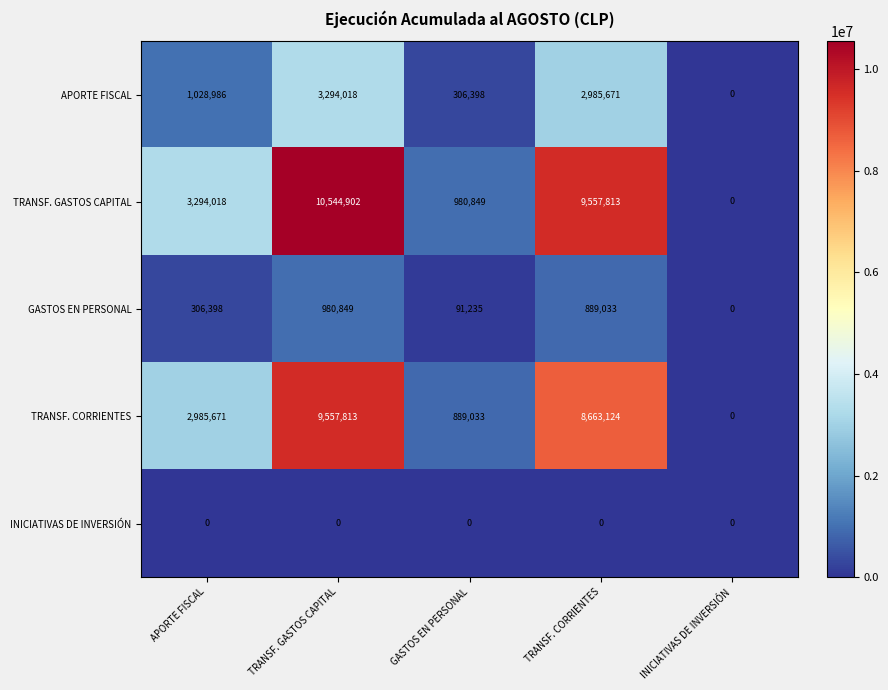

Reading left to right, extract all data points from this chart.

APORTE FISCAL: APORTE FISCAL=1028986	TRANSF. GASTOS CAPITAL=3294018	GASTOS EN PERSONAL=306398	TRANSF. CORRIENTES=2985671	INICIATIVAS DE INVERSIÓN=0
TRANSF. GASTOS CAPITAL: APORTE FISCAL=3294018	TRANSF. GASTOS CAPITAL=10544902	GASTOS EN PERSONAL=980849	TRANSF. CORRIENTES=9557813	INICIATIVAS DE INVERSIÓN=0
GASTOS EN PERSONAL: APORTE FISCAL=306398	TRANSF. GASTOS CAPITAL=980849	GASTOS EN PERSONAL=91235	TRANSF. CORRIENTES=889033	INICIATIVAS DE INVERSIÓN=0
TRANSF. CORRIENTES: APORTE FISCAL=2985671	TRANSF. GASTOS CAPITAL=9557813	GASTOS EN PERSONAL=889033	TRANSF. CORRIENTES=8663124	INICIATIVAS DE INVERSIÓN=0
INICIATIVAS DE INVERSIÓN: APORTE FISCAL=0	TRANSF. GASTOS CAPITAL=0	GASTOS EN PERSONAL=0	TRANSF. CORRIENTES=0	INICIATIVAS DE INVERSIÓN=0